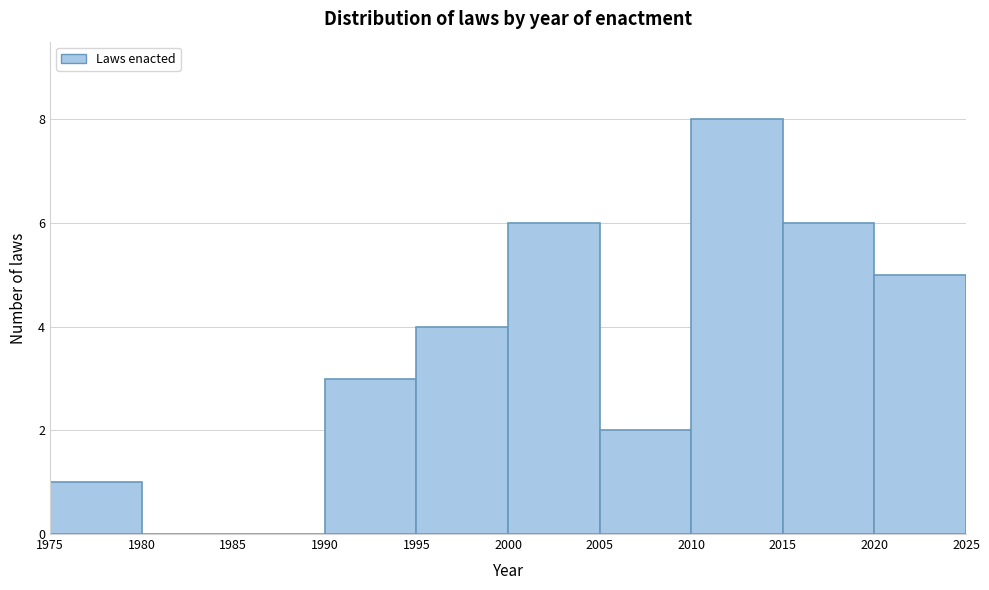

Over which range of the x-axis is the bar tallest?

2010 to 2015